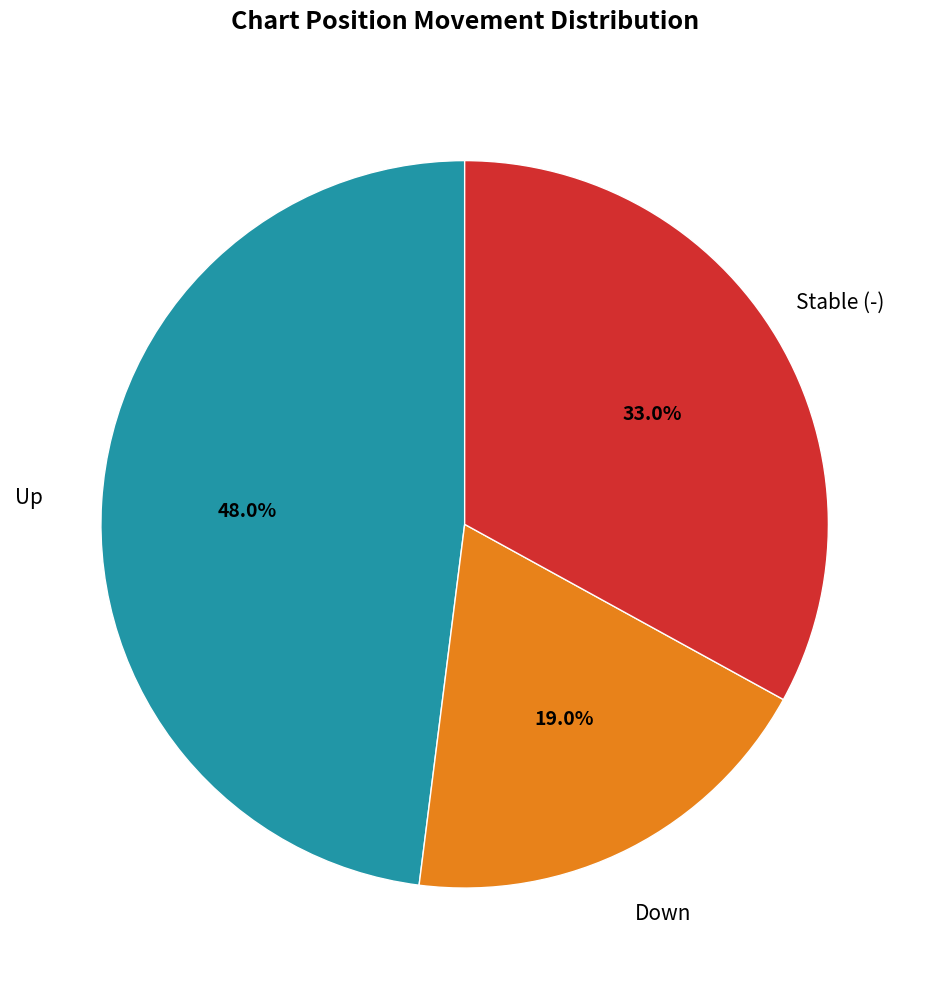

Is there a majority slice in this chart?

No